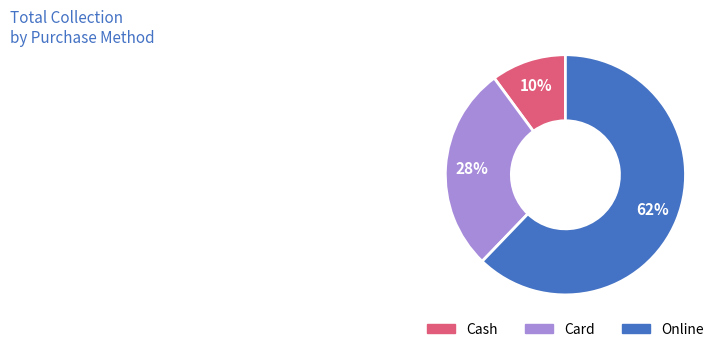

What is the smallest slice in the pie chart?

Cash